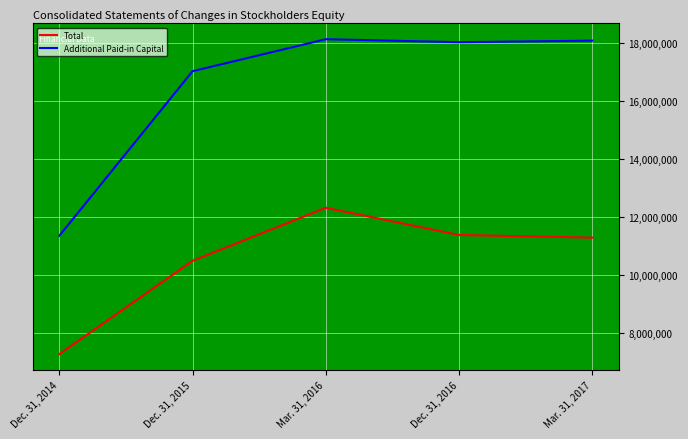

How many distinct data groups are displayed?

2